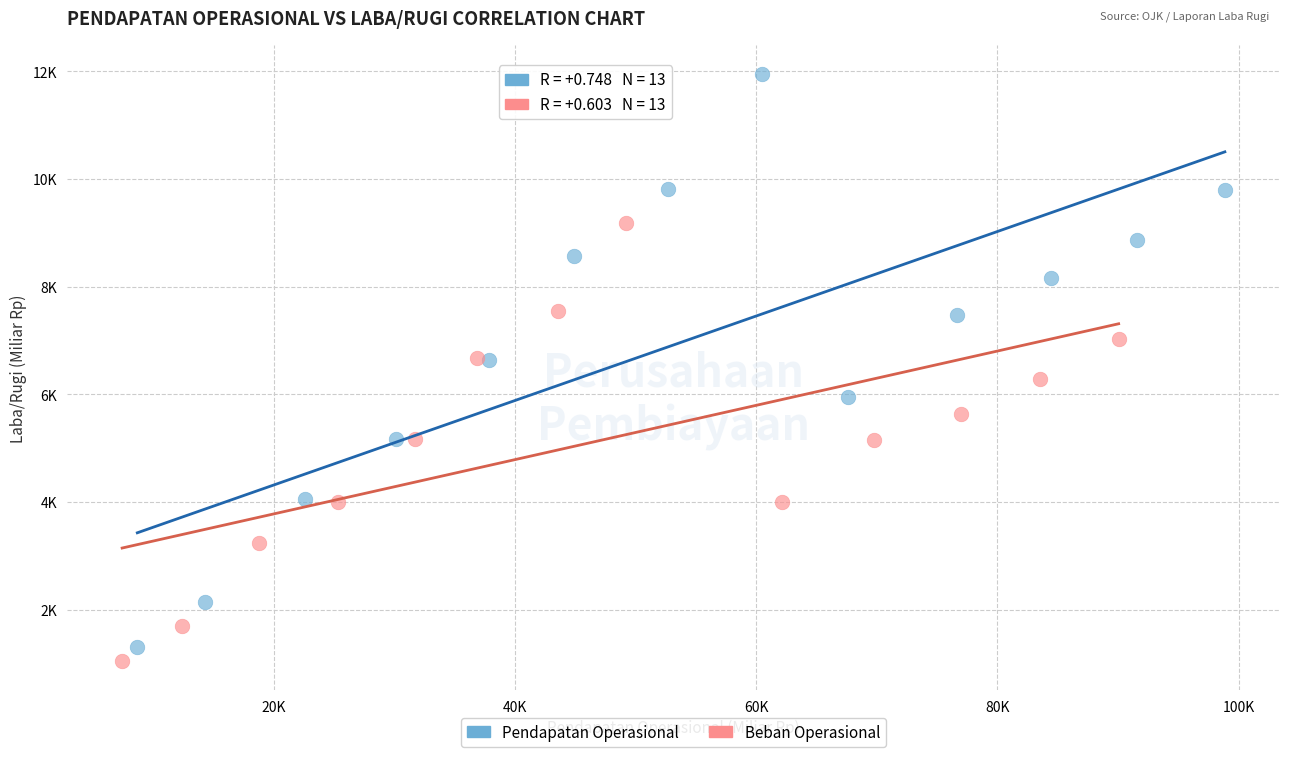

Which series reaches the maximum Y coordinate?

Pendapatan Operasional